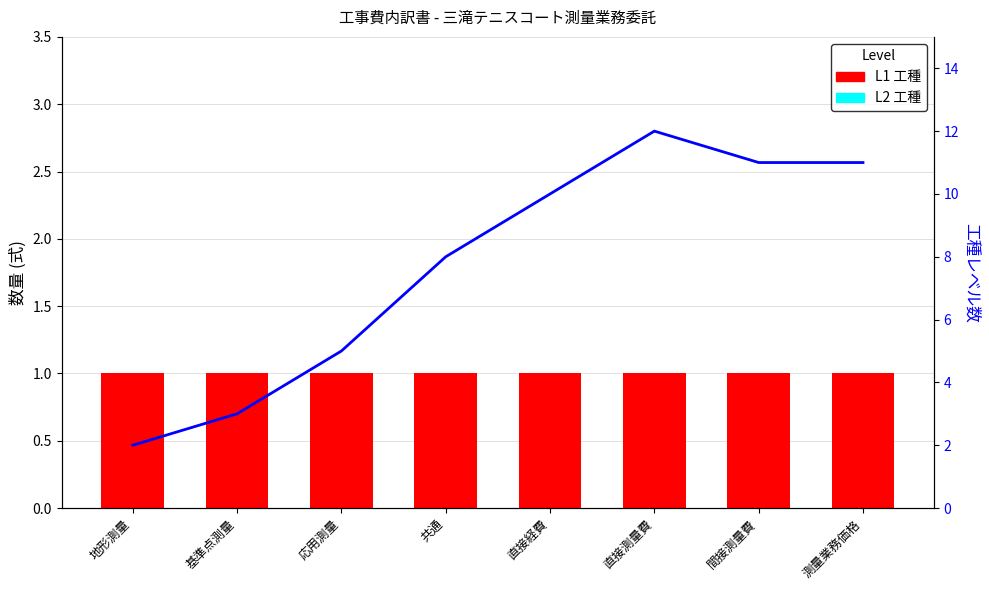

What are all the series names shown in the legend?

L1 数量, 工種レベル数